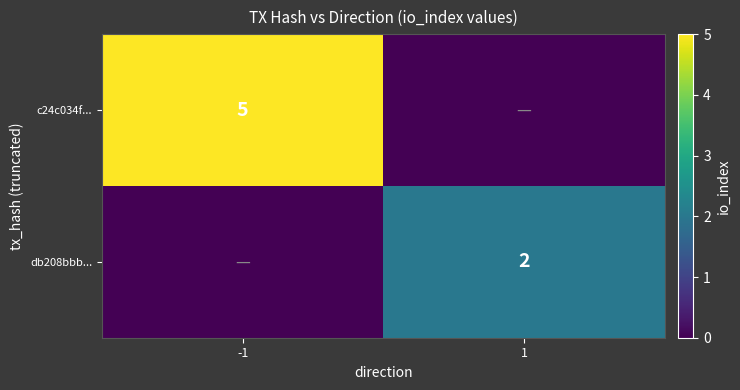

What is the total value across all series at 1?

2